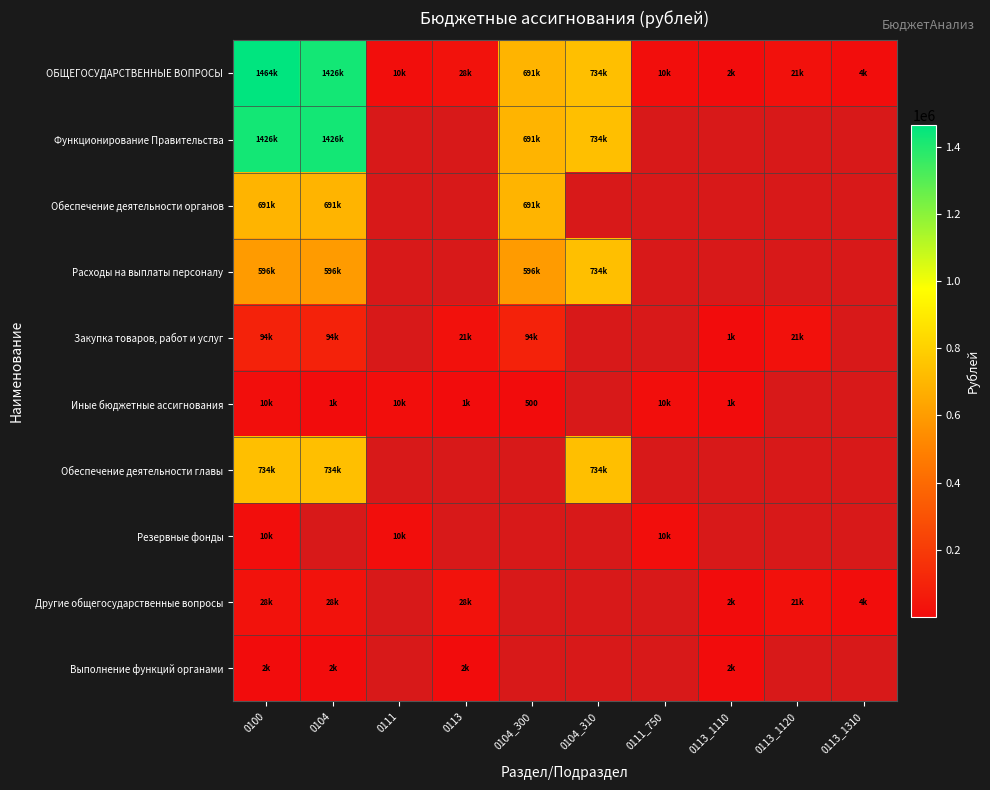

At how many categories does at least one series exceed 365860?

4